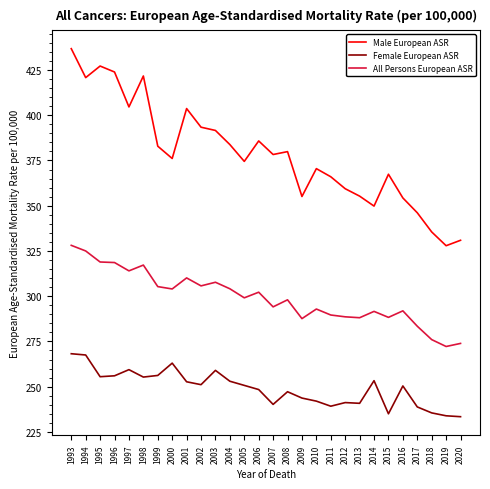

At 2002, list the series in order from smallest to largest.

Female European ASR, All Persons European ASR, Male European ASR